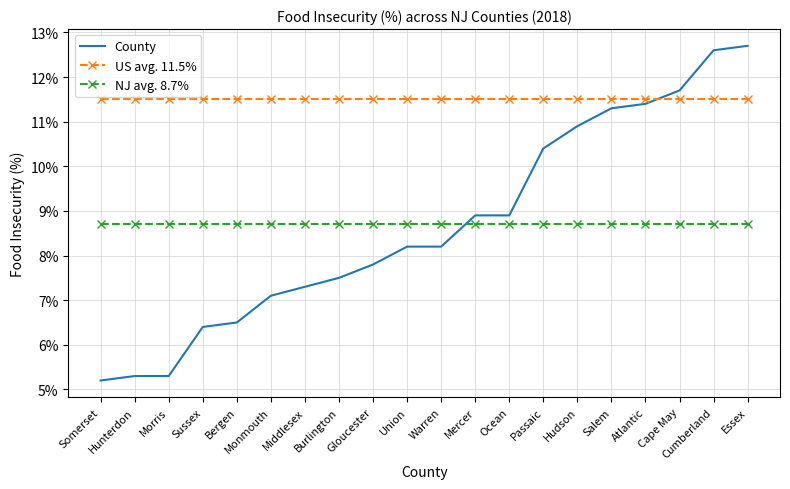

Which category has the lowest value in the County series?

Somerset